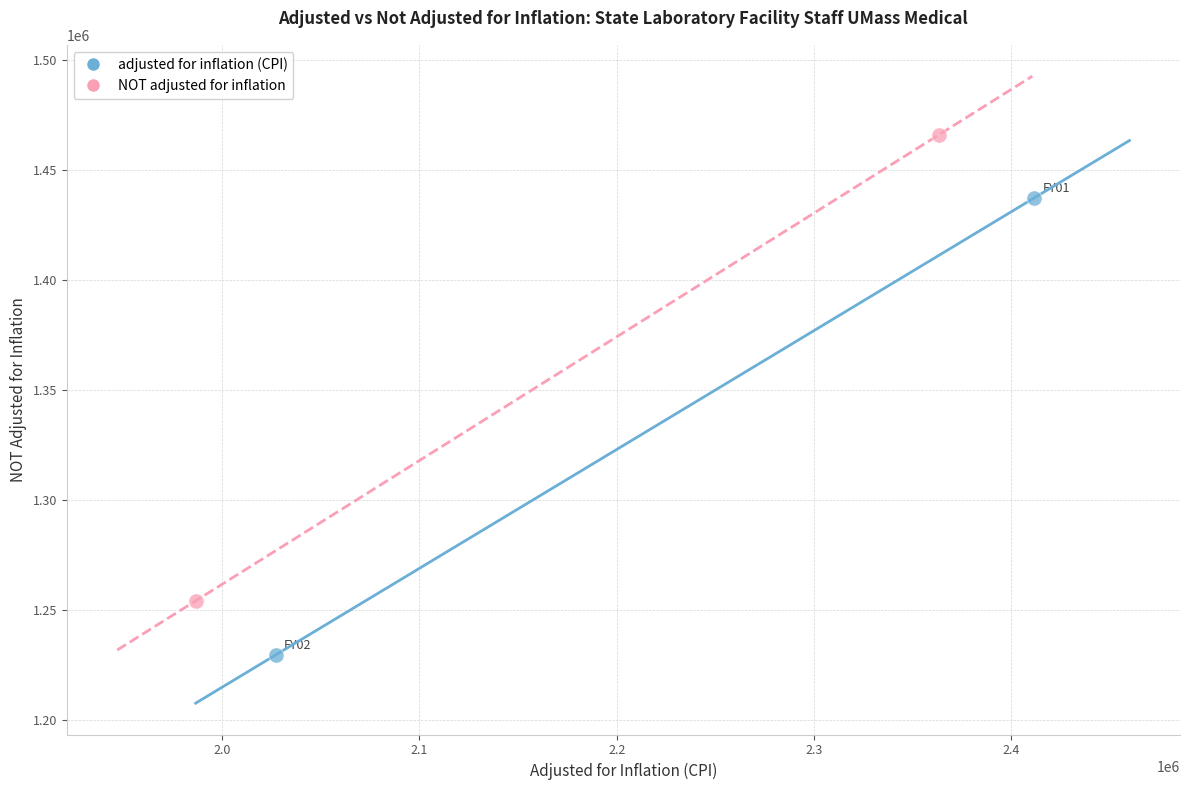

Which series contains the lowest Y value?

adjusted for inflation (CPI)